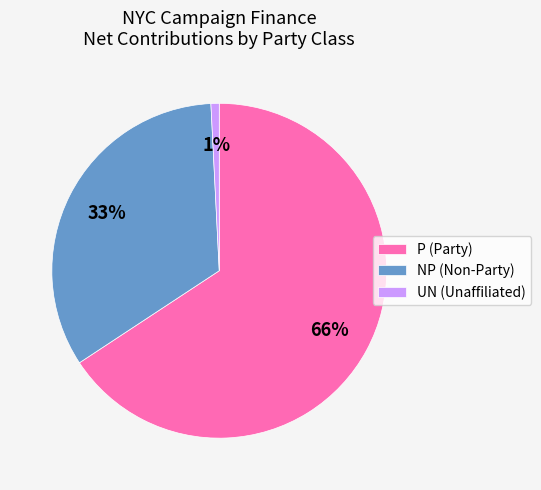

Does any single category account for the majority?

Yes